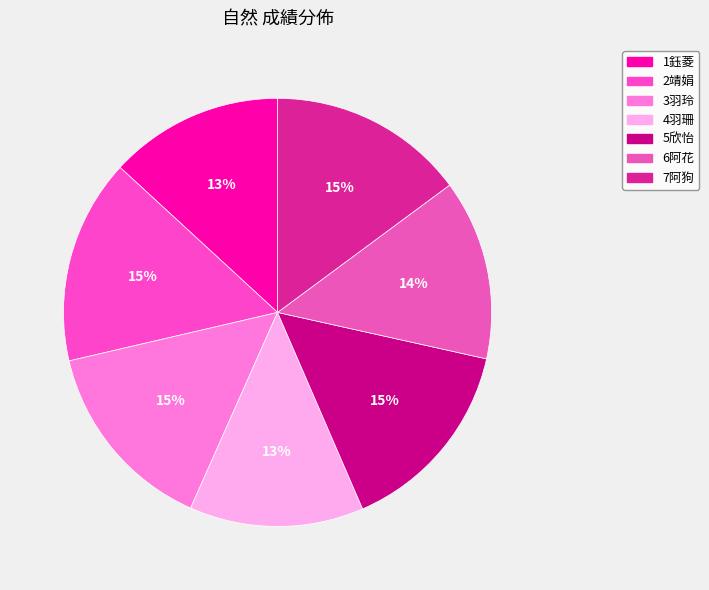

Is the sum of 2靖娟 and 4羽珊 greater than half?

No